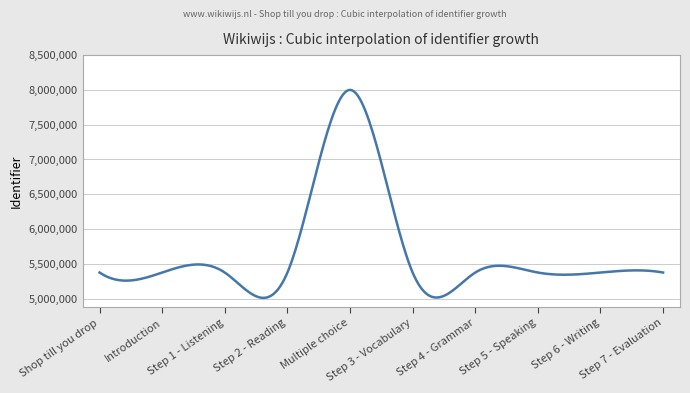

What is the average value?

5661474.3